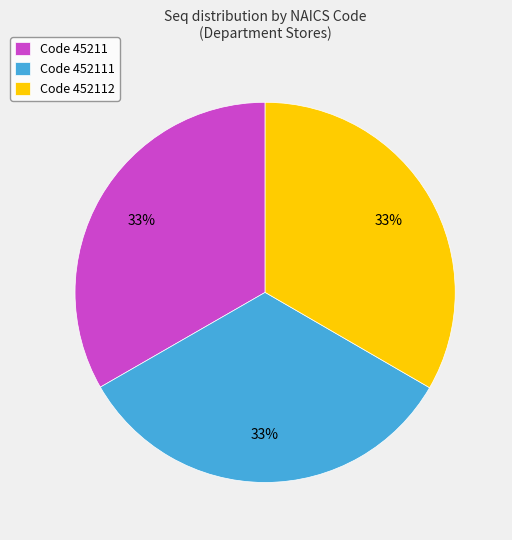

To the nearest percent, what portion does Code 452111 represent?

33%